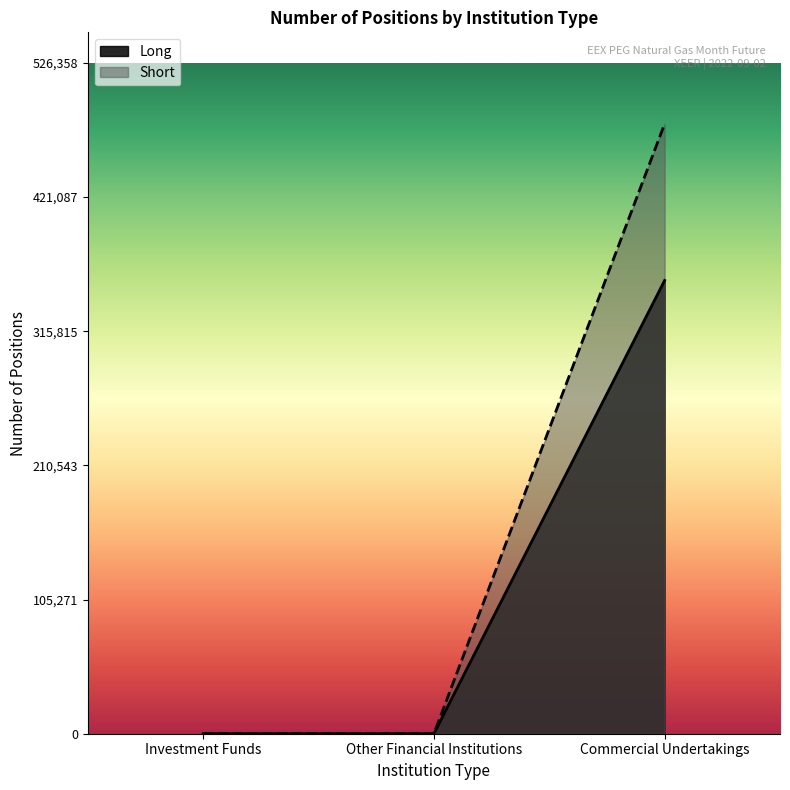

At Other Financial Institutions, list the series in order from smallest to largest.

Long, Short